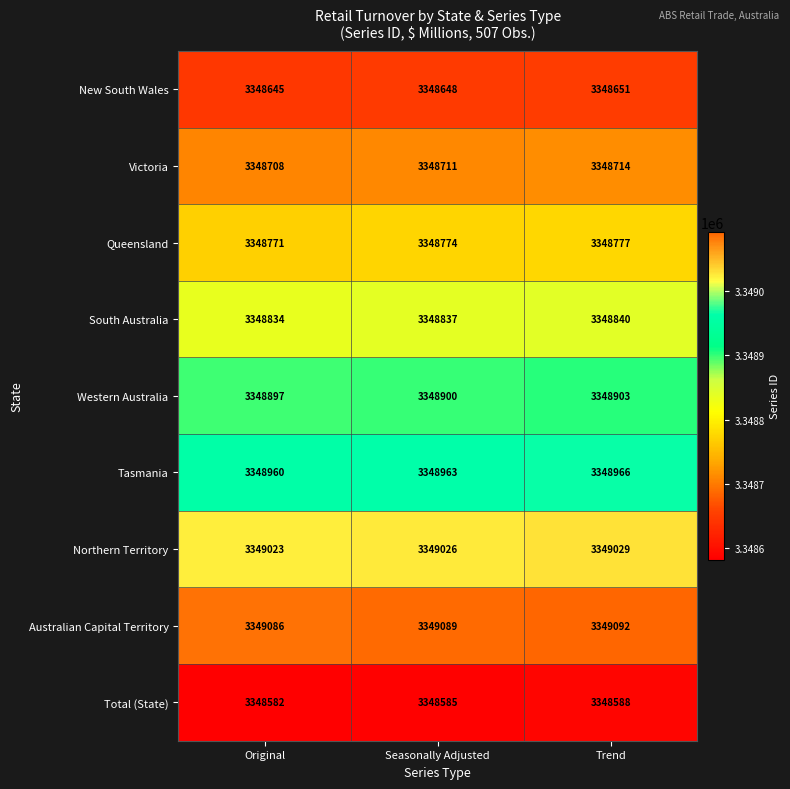

At which category does the chart reach its peak across all series?

Trend